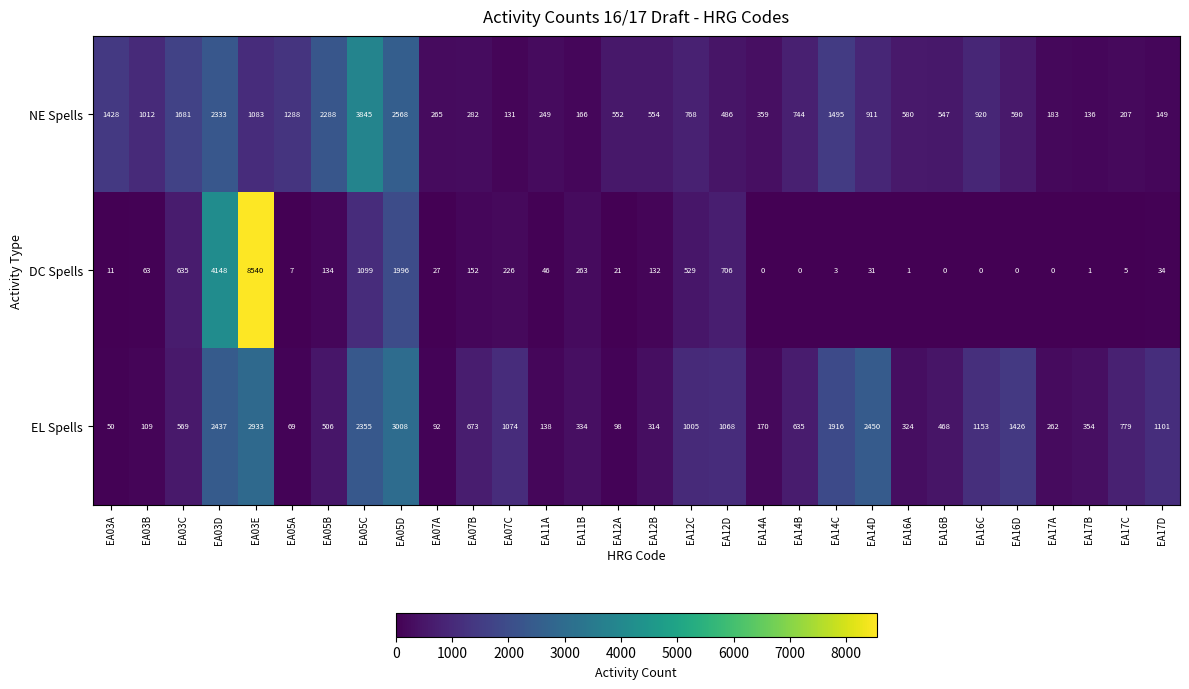

Between EA05C and EA16A, which series saw the biggest shift?

NE Spells